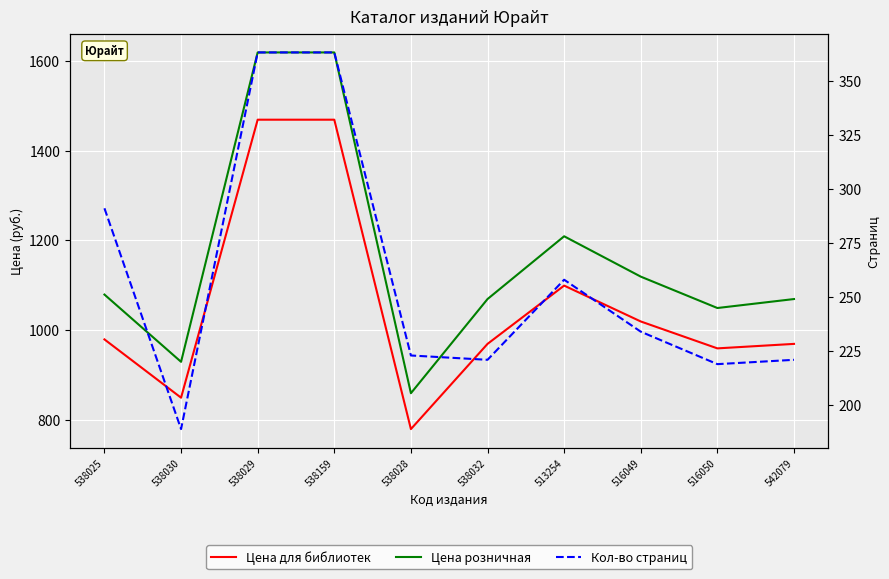

Is the value of Цена розничная at 542079 greater than the value of Кол-во страниц at 538032?

Yes